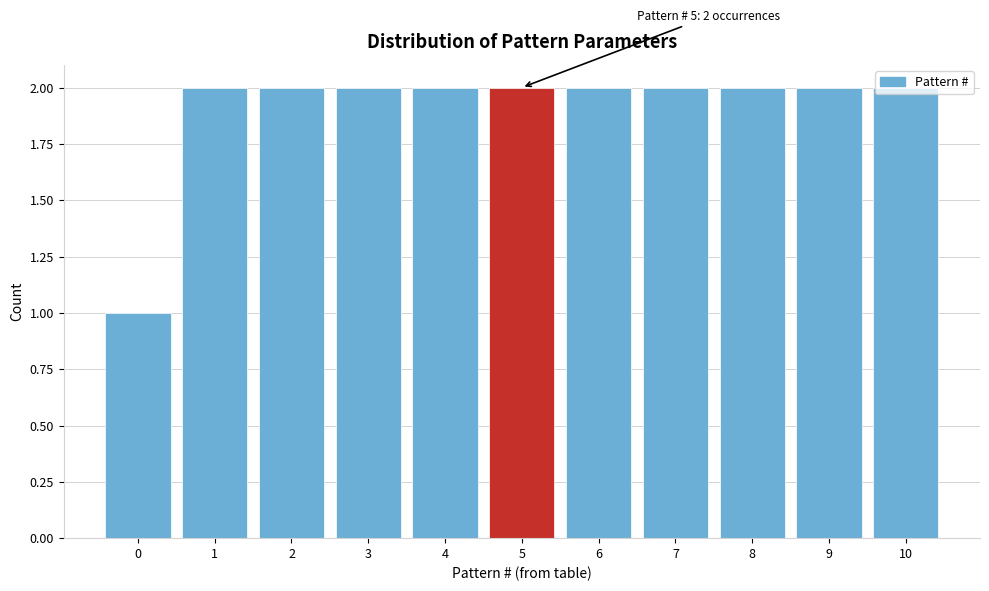

What is the change in value from 0 to 7?

+1